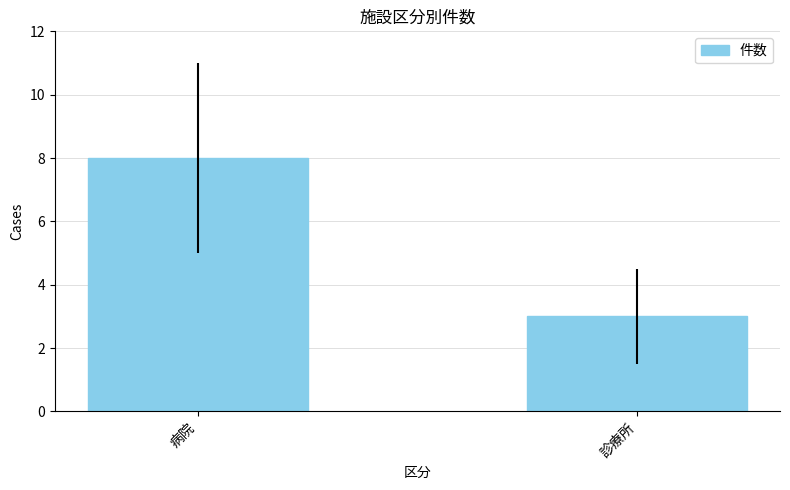

Reading right to left, transcribe all the data shown in this chart.

3	8